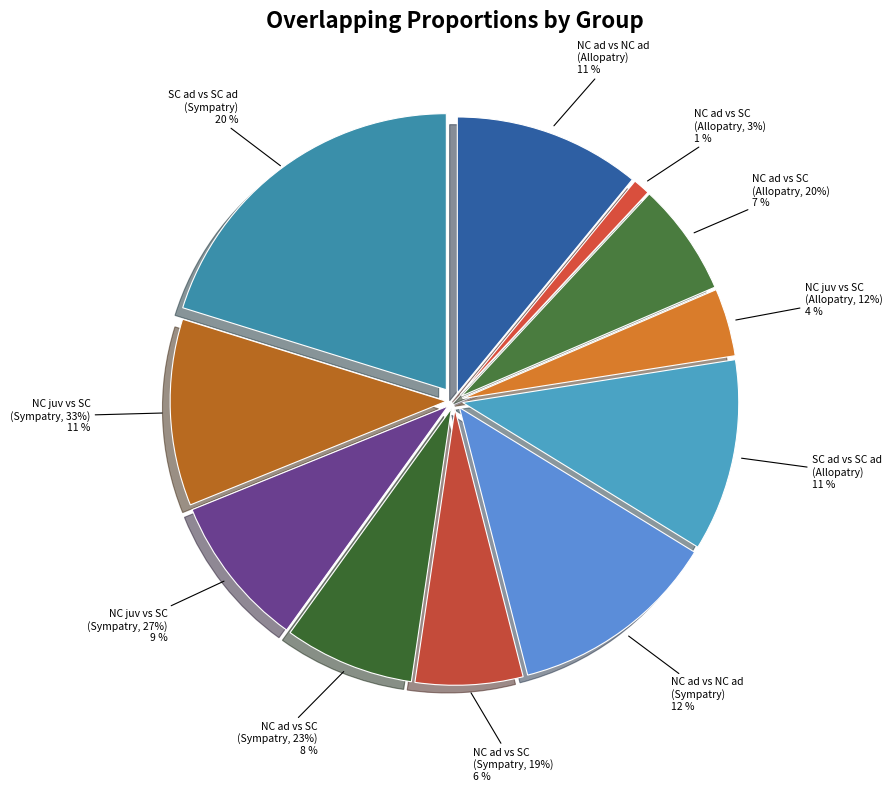

What is the ratio of the value at Noble crayfish adult vs Noble crayfish (Allopatry) to the value at Noble crayfish adult vs Signal crayfish (20)?

1.6